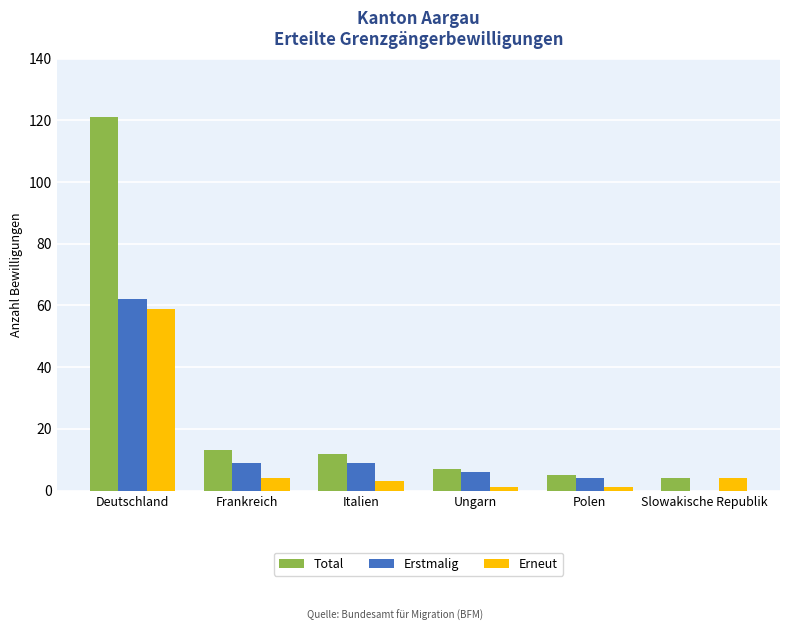

What is the maximum value for Total?

121